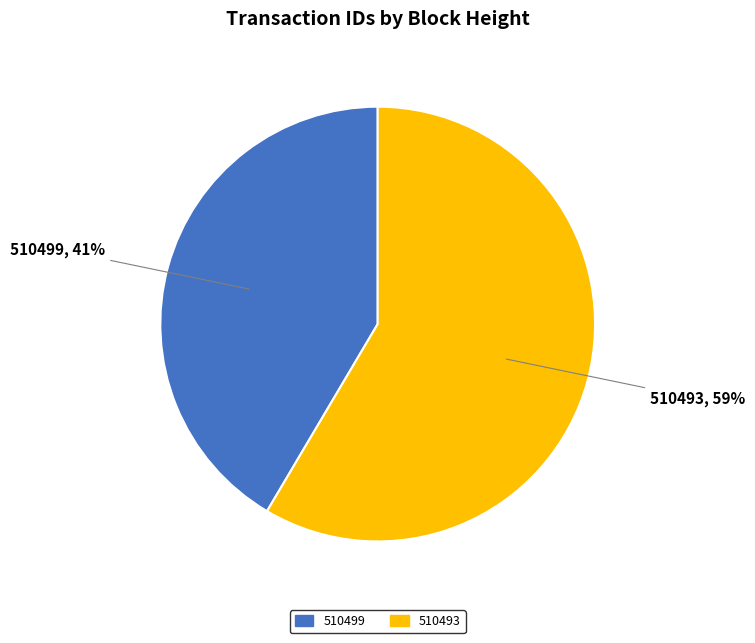

Does 510493 represent more than half of the total?

Yes